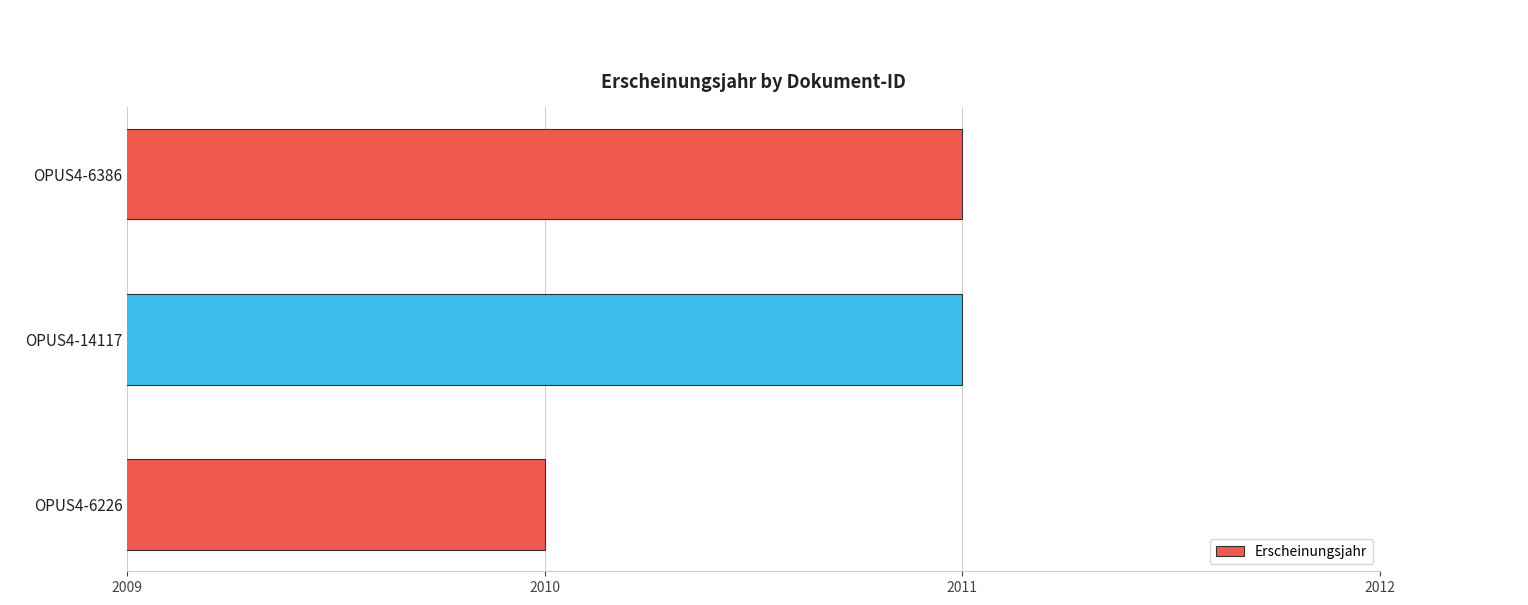

How many bars are there in total?

3